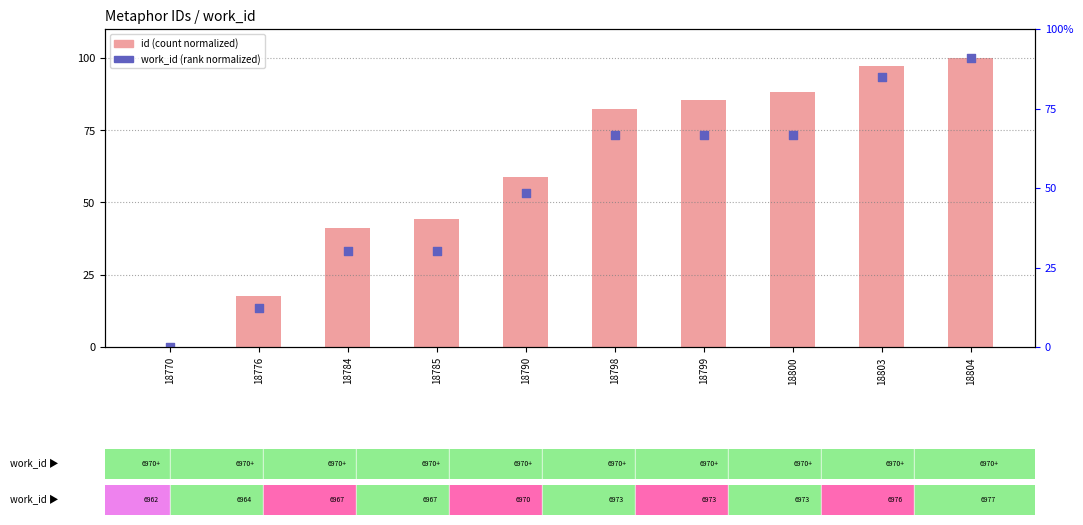

Which series has the widest spread of Y values?

id (normalized)